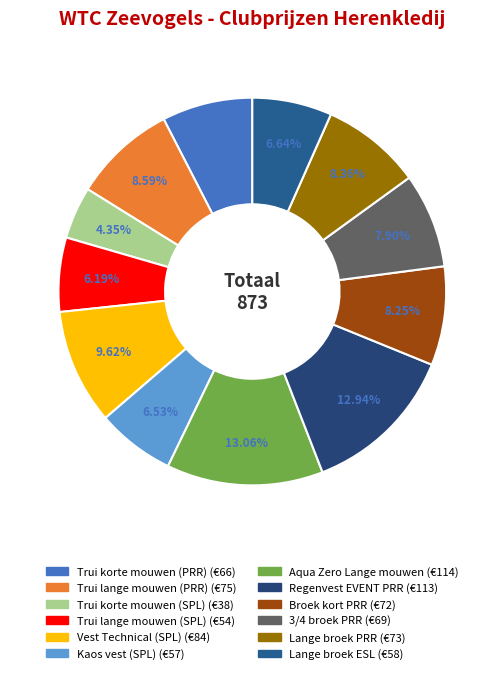

To the nearest percent, what is the average slice percentage?

8%